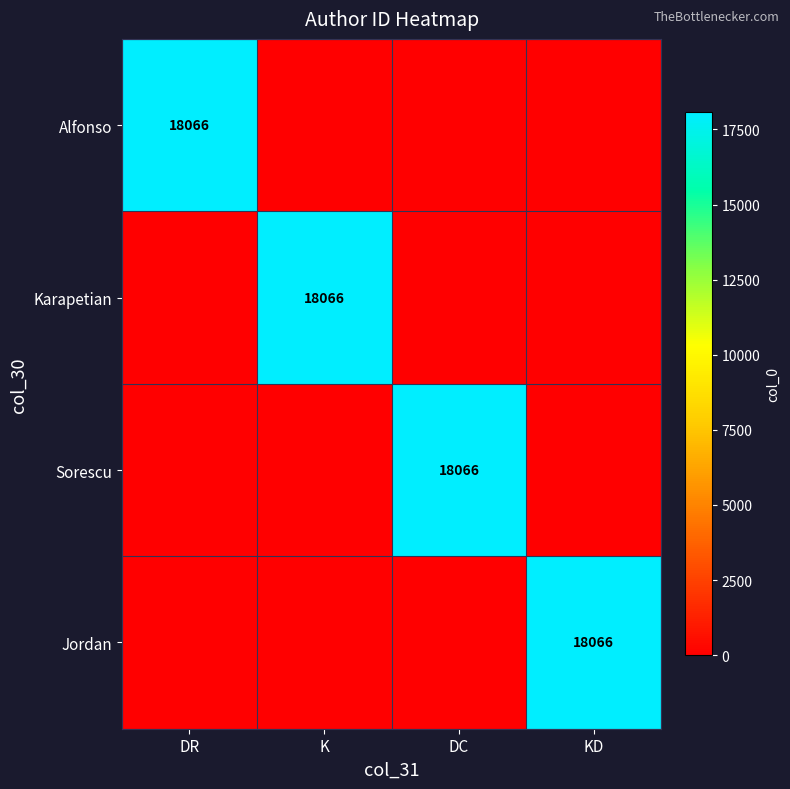

Rank the categories by Alfonso value from lowest to highest.

K, DC, KD, DR